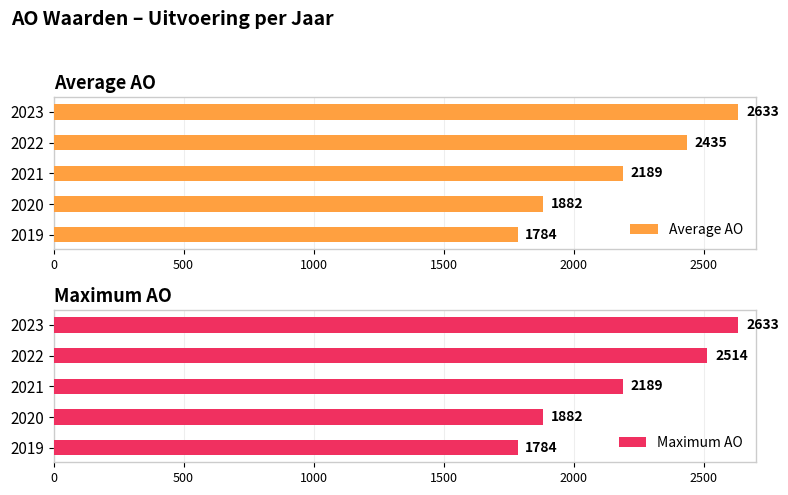

What is the sum of all Maximum AO values?

11002